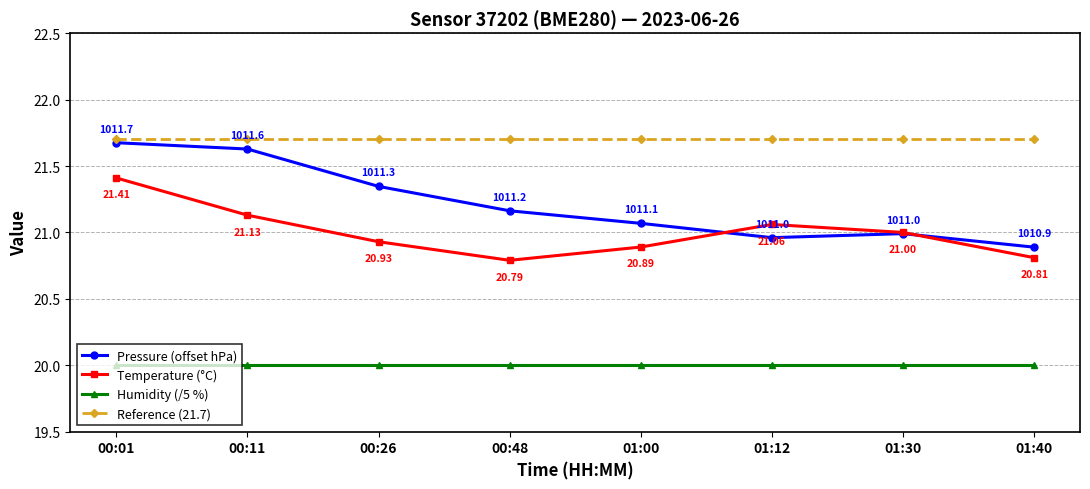

Which series has the largest total across all categories?

Reference (21.7)